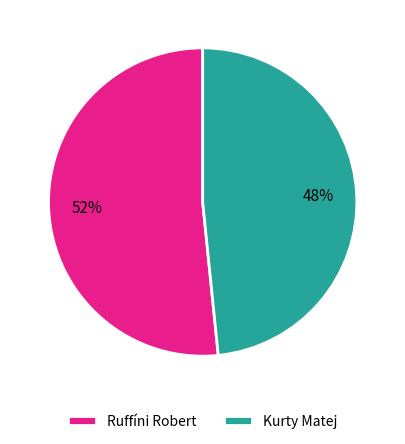

How many slices are in this pie chart?

2